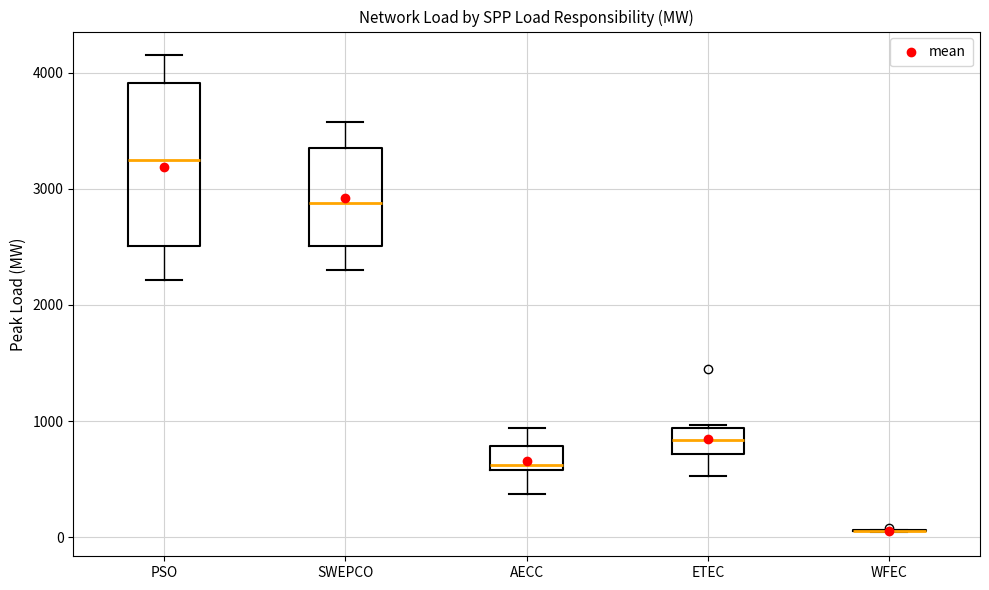

Comparing the boxes themselves (not the whiskers), which one is the tallest?

PSO